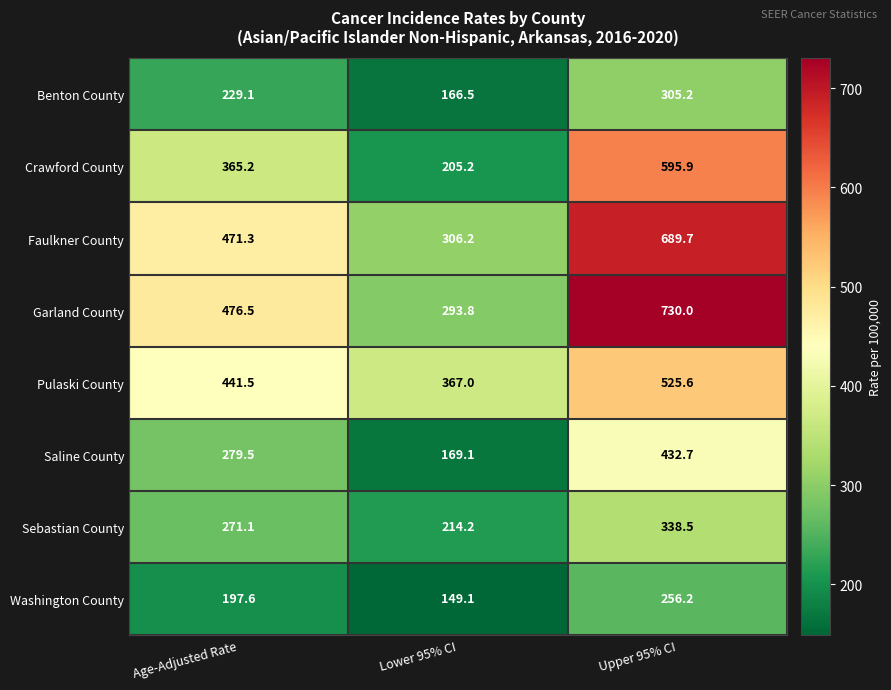

At how many categories does at least one series exceed 401?

2